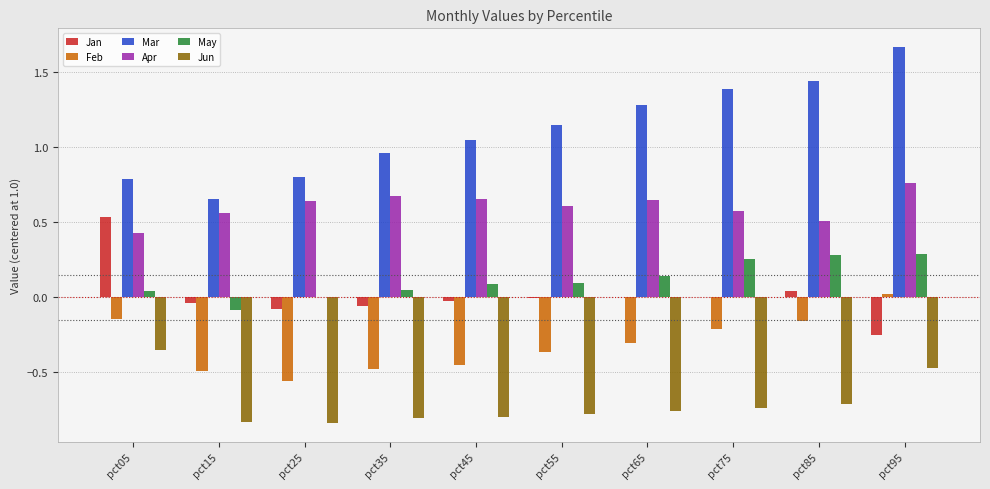

Is it true that Jan equals -0.1 at pct25?

True